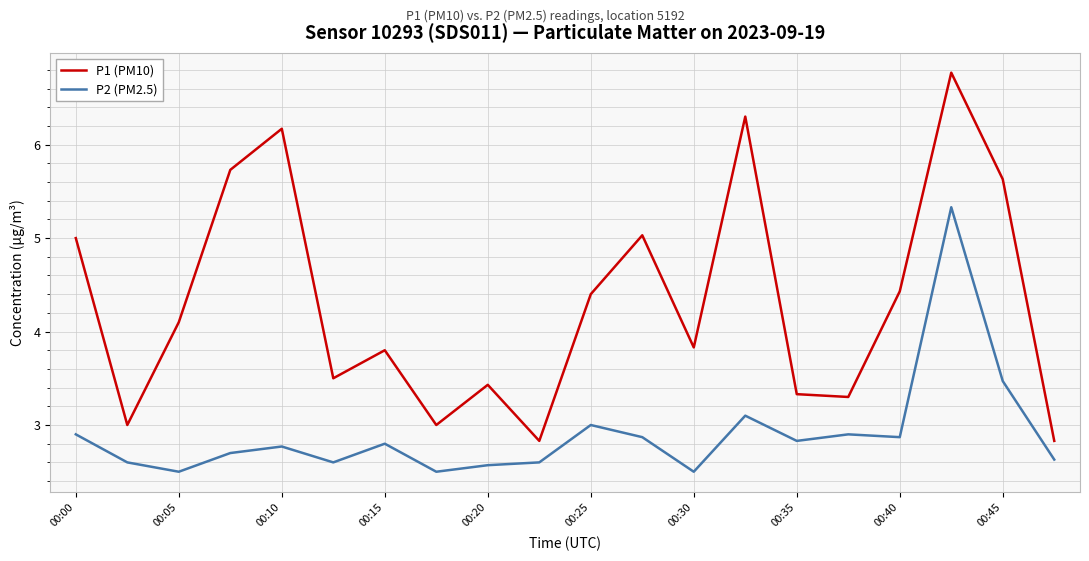

Rank the series by their average value, from lowest to highest.

P2 (PM2.5), P1 (PM10)